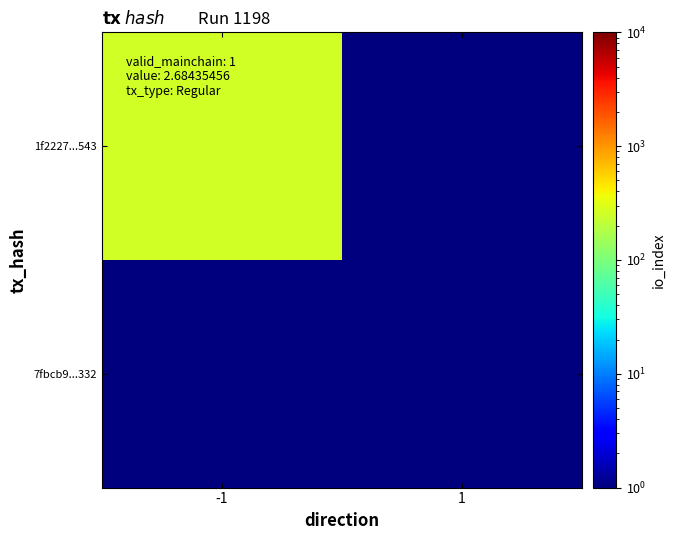

At -1, list the series in order from smallest to largest.

7fbcb9...332, 1f2227...543